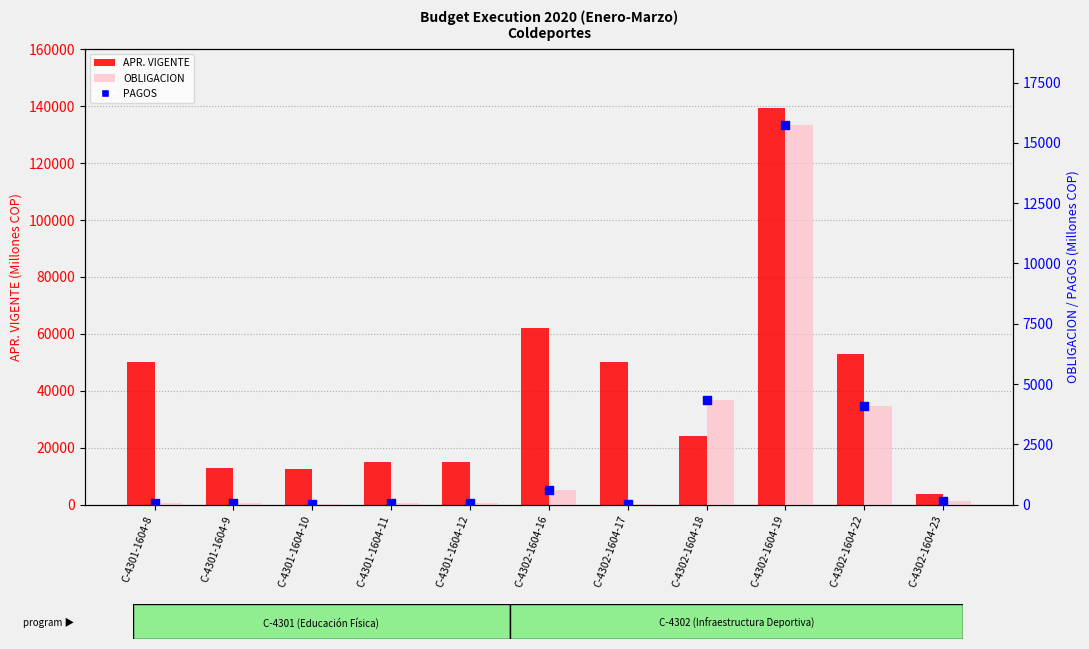

What is the total value across all series at C-4302-1604-19?

170718.3